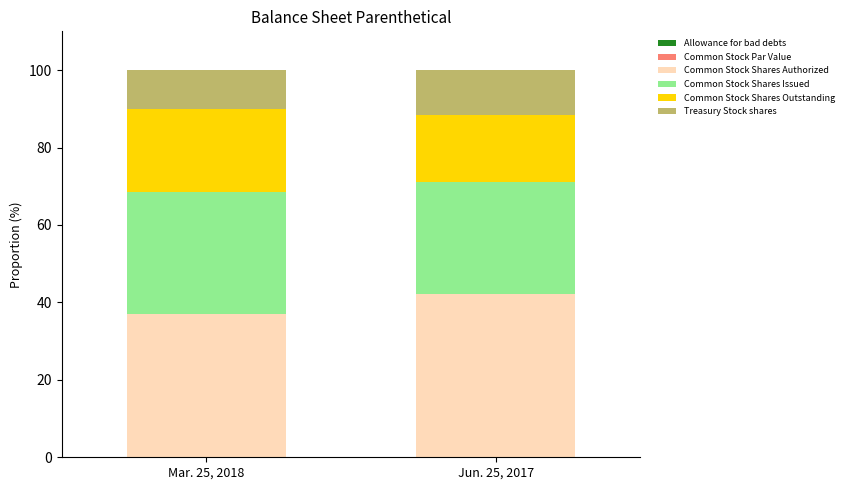

What is the sum of all Common Stock Shares Issued values?

60.4